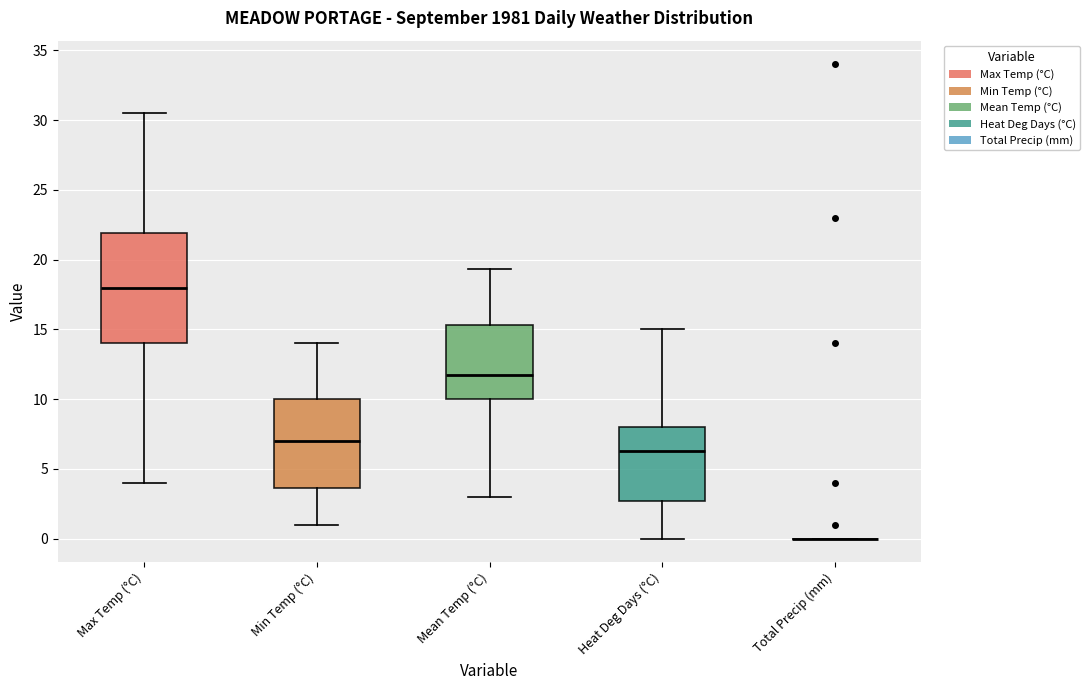

Comparing the boxes themselves (not the whiskers), which one is the tallest?

Max Temp (°C)